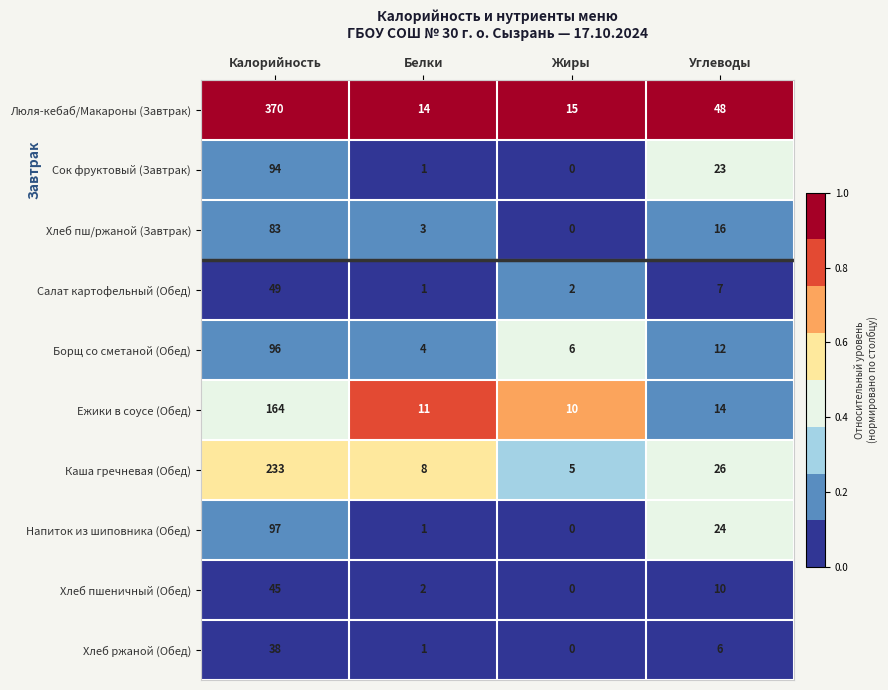

Which series has the largest total across all categories?

Люля-кебаб/Макароны (Завтрак)